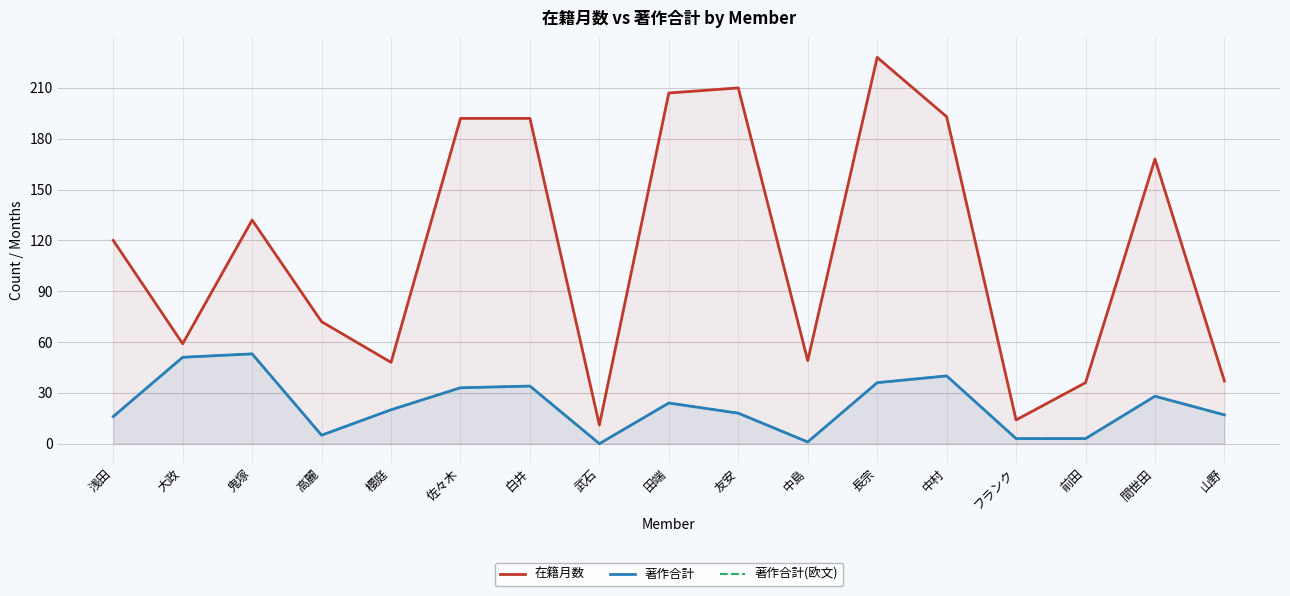

The 著作合計 series shows 29 at 櫻庭. True or false?

False